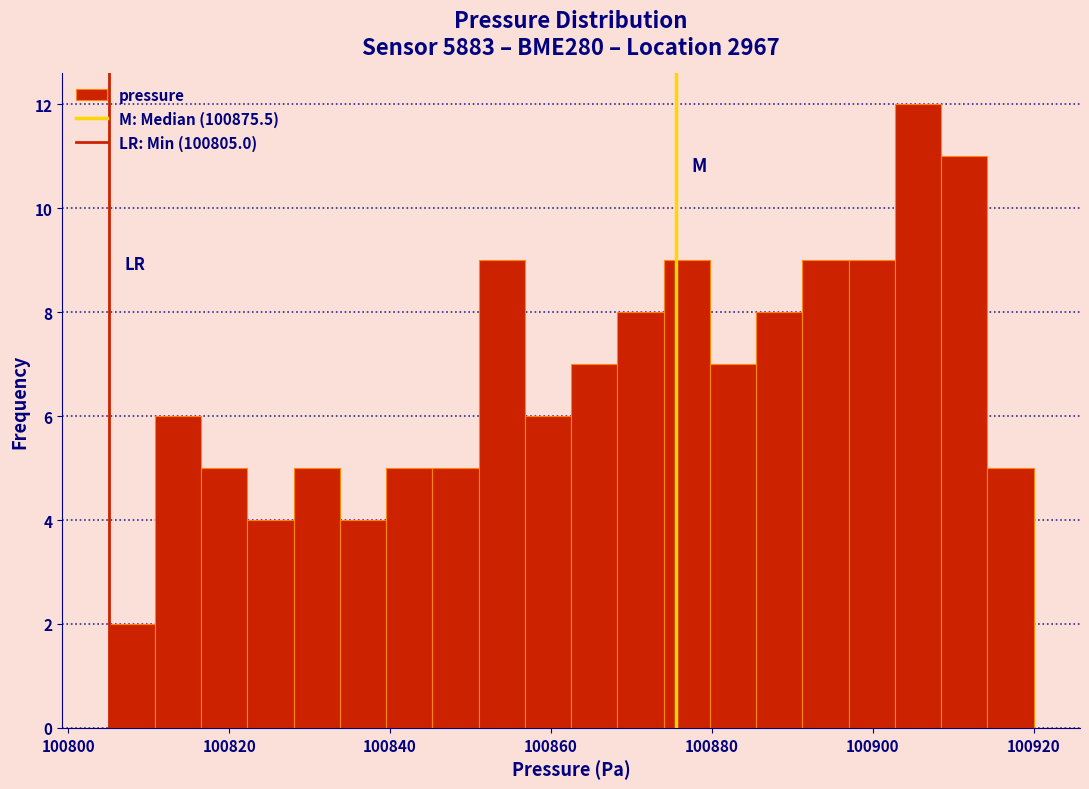

Read against the x-axis, roughly where is the centre of the tallest bar?

100906